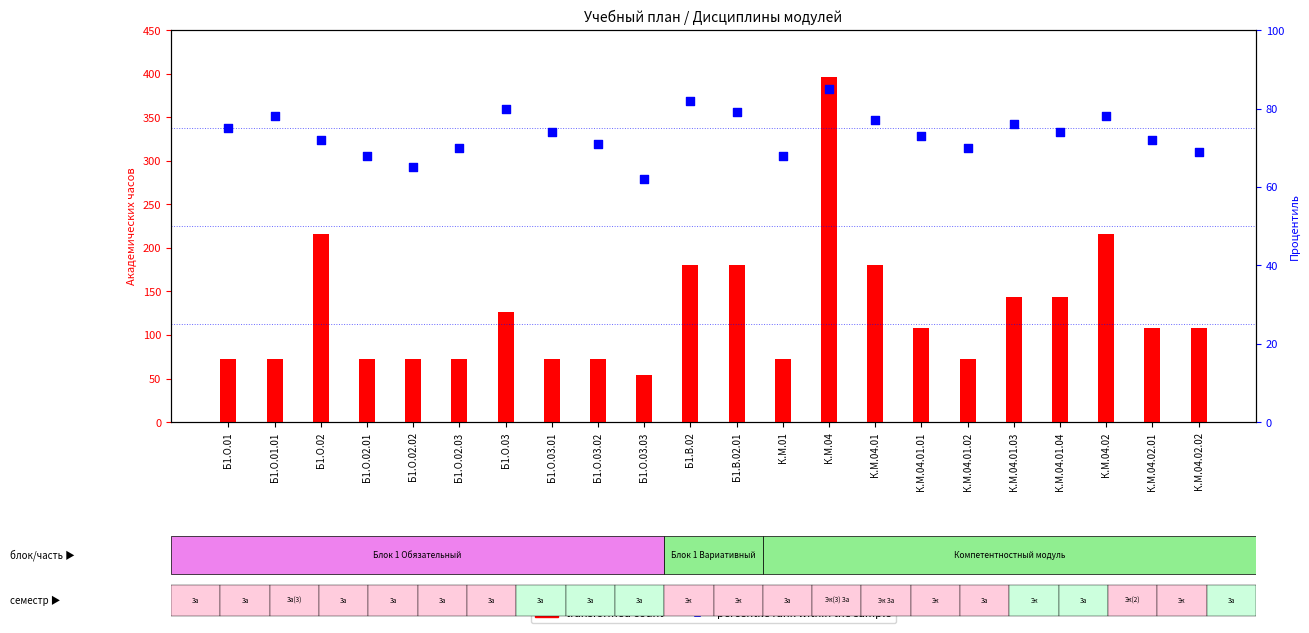

Which series has the largest total across all categories?

transformed count